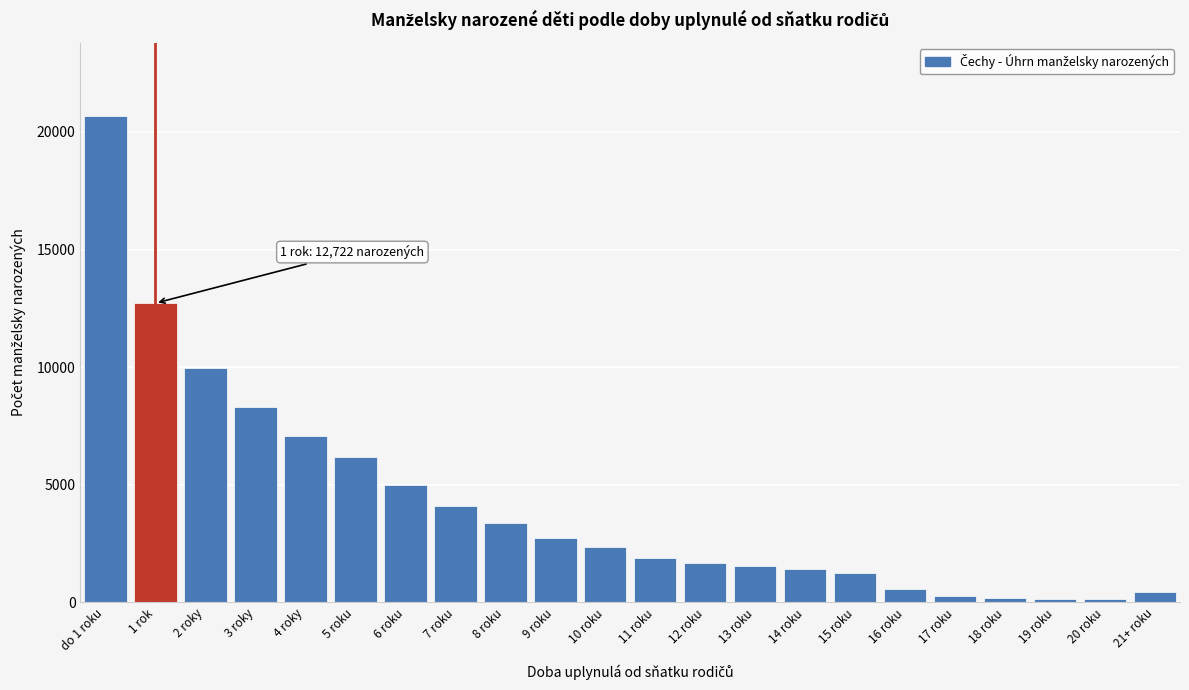

What is the greatest value displayed?

20690